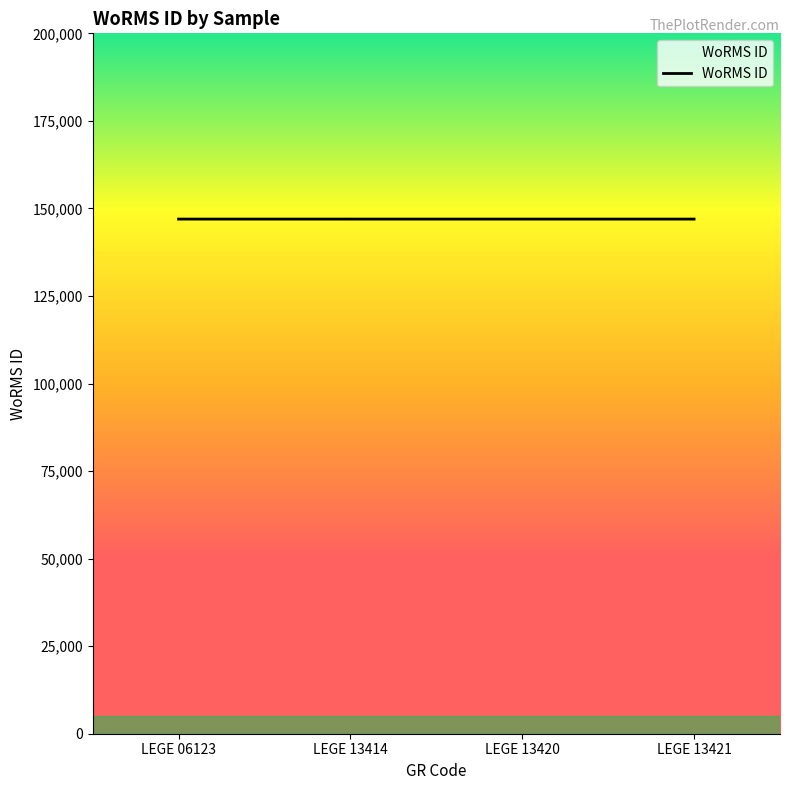

True or false: there are more than 1 points higher than both neighbors.

False